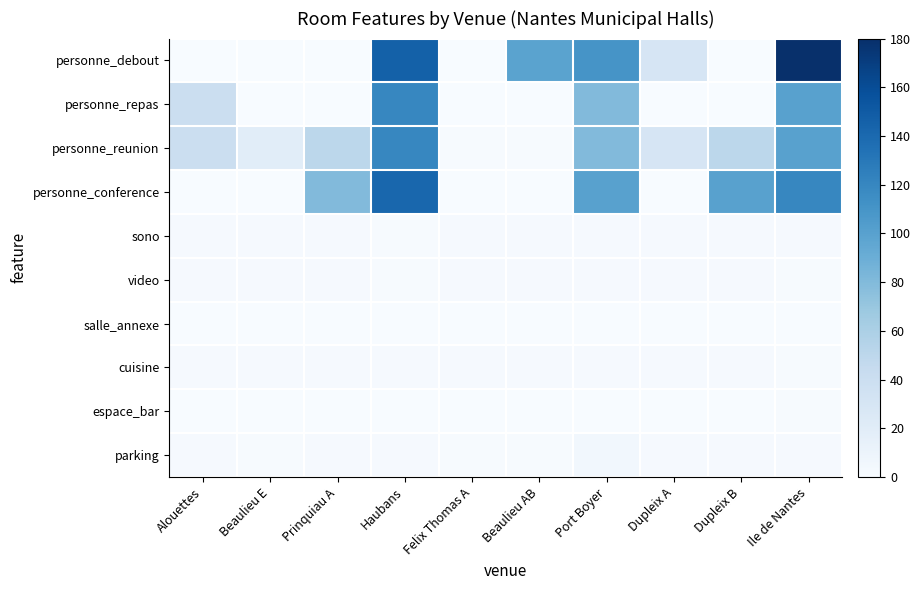

Reading left to right, transcribe all the data shown in this chart.

personne_debout: Alouettes=0	Beaulieu E=0	Prinquiau A=0	Haubans=146	Felix Thomas A=0	Beaulieu AB=99	Port Boyer=110	Dupleix A=30	Dupleix B=0	Ile de Nantes=180
personne_repas: Alouettes=40	Beaulieu E=0	Prinquiau A=0	Haubans=120	Felix Thomas A=0	Beaulieu AB=0	Port Boyer=80	Dupleix A=0	Dupleix B=0	Ile de Nantes=100
personne_reunion: Alouettes=40	Beaulieu E=19	Prinquiau A=50	Haubans=120	Felix Thomas A=1	Beaulieu AB=1	Port Boyer=80	Dupleix A=30	Dupleix B=50	Ile de Nantes=100
personne_conference: Alouettes=0	Beaulieu E=0	Prinquiau A=80	Haubans=142	Felix Thomas A=0	Beaulieu AB=0	Port Boyer=100	Dupleix A=0	Dupleix B=100	Ile de Nantes=120
sono: Alouettes=2	Beaulieu E=2	Prinquiau A=2	Haubans=1	Felix Thomas A=2	Beaulieu AB=2	Port Boyer=2	Dupleix A=2	Dupleix B=2	Ile de Nantes=2
video: Alouettes=2	Beaulieu E=2	Prinquiau A=2	Haubans=1	Felix Thomas A=2	Beaulieu AB=2	Port Boyer=2	Dupleix A=2	Dupleix B=2	Ile de Nantes=1
salle_annexe: Alouettes=0	Beaulieu E=0	Prinquiau A=0	Haubans=0	Felix Thomas A=0	Beaulieu AB=0	Port Boyer=0	Dupleix A=0	Dupleix B=0	Ile de Nantes=0
cuisine: Alouettes=2	Beaulieu E=2	Prinquiau A=2	Haubans=2	Felix Thomas A=2	Beaulieu AB=2	Port Boyer=2	Dupleix A=2	Dupleix B=2	Ile de Nantes=1
espace_bar: Alouettes=0	Beaulieu E=0	Prinquiau A=0	Haubans=0	Felix Thomas A=0	Beaulieu AB=0	Port Boyer=0	Dupleix A=0	Dupleix B=0	Ile de Nantes=1
parking: Alouettes=2	Beaulieu E=1	Prinquiau A=2	Haubans=2	Felix Thomas A=1	Beaulieu AB=1	Port Boyer=5	Dupleix A=2	Dupleix B=2	Ile de Nantes=2